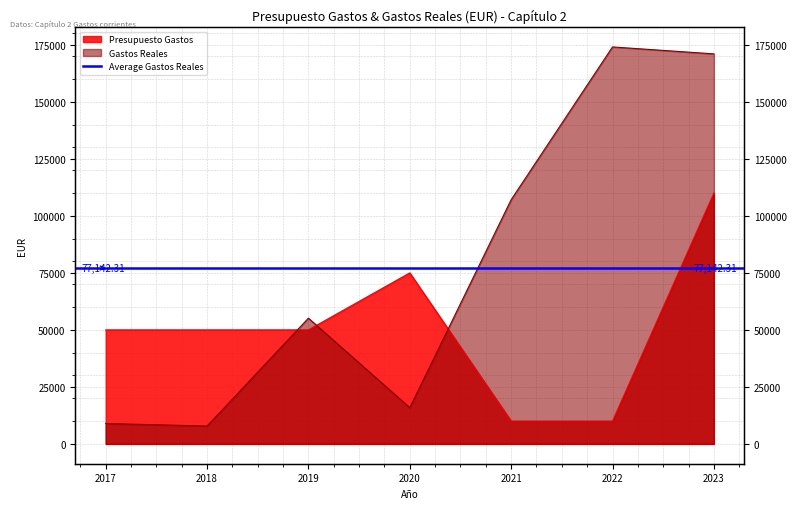

What is the approximate value of Gastos Reales at 2018?

7814.2